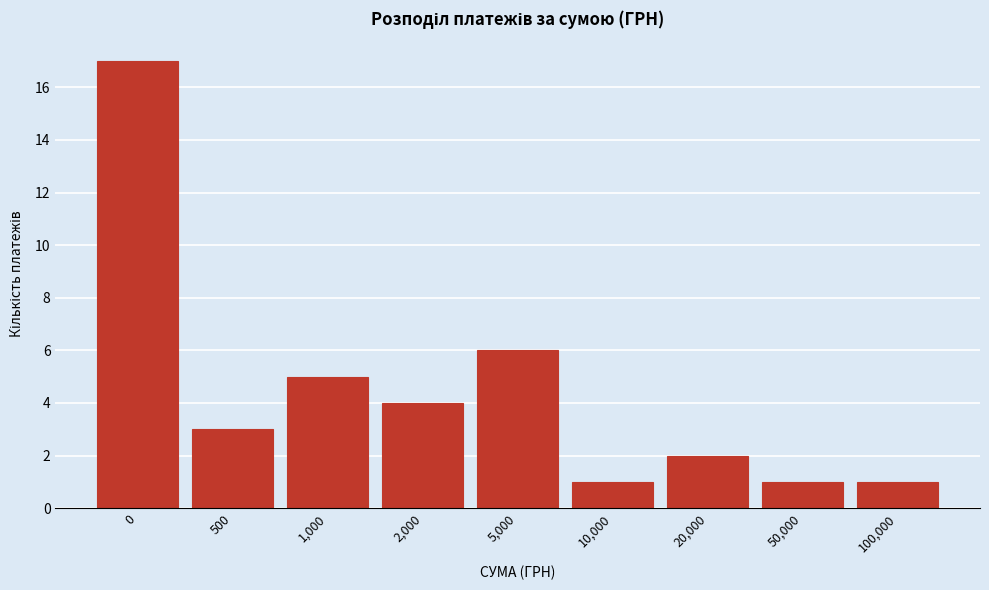

Reading right to left, transcribe all the data shown in this chart.

1	1	2	1	6	4	5	3	17